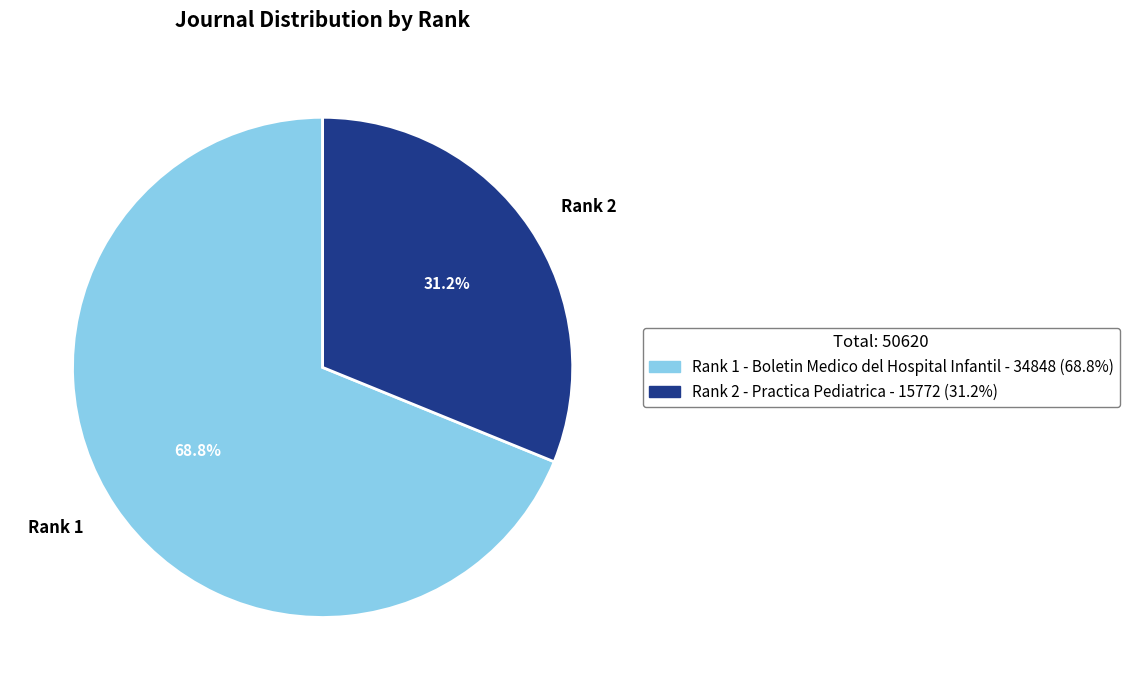

Do Rank 1 and Rank 2 together represent more than half of the pie?

Yes